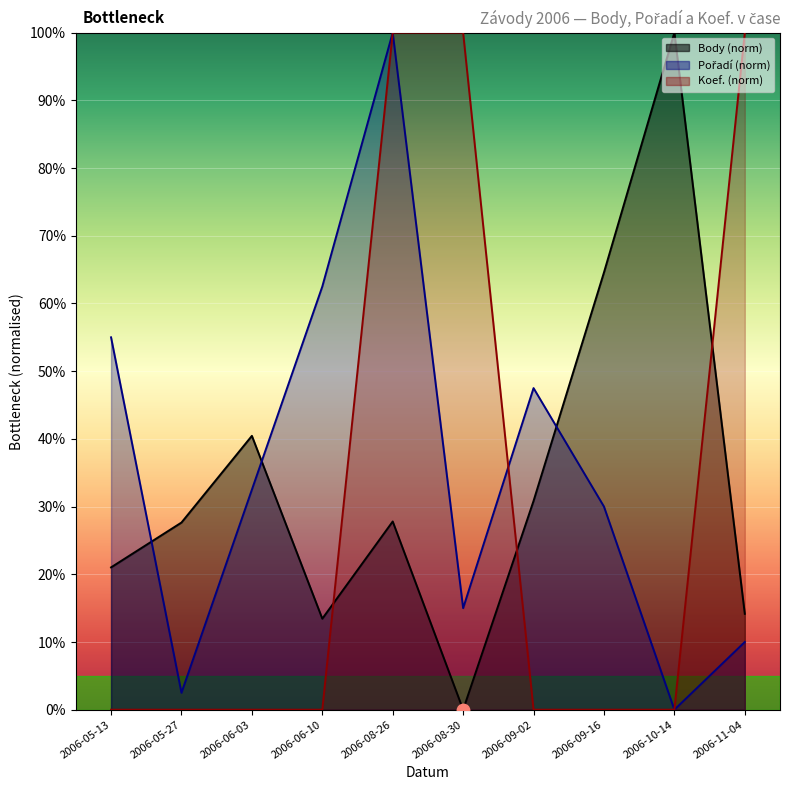

Which series has the largest total across all categories?

Pořadí